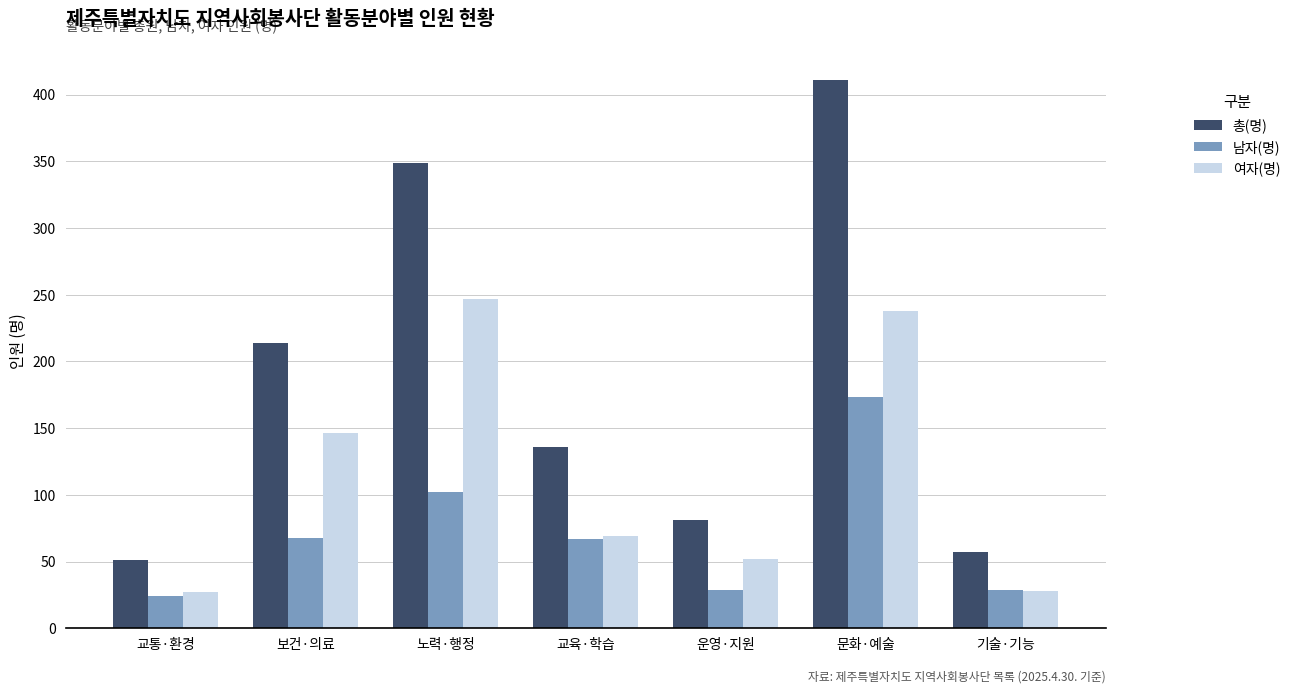

What is the sum of the 남자(명) values at 기술·기능 and 문화·예술?

202